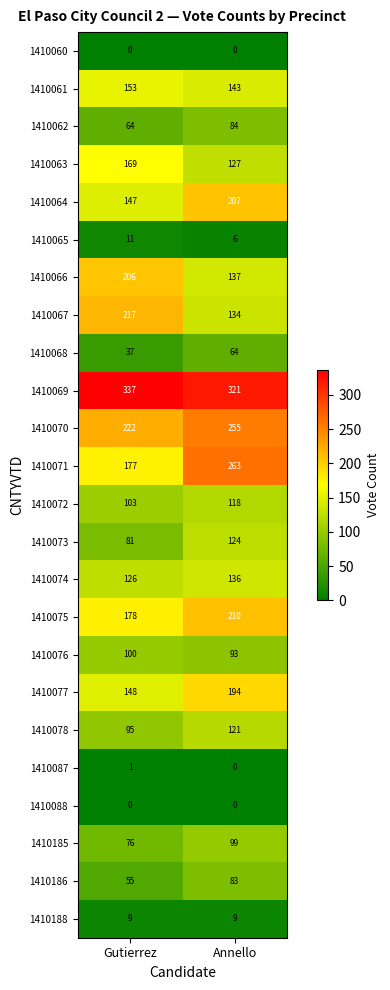

What is the difference between the 1410077 values at Gutierrez and Annello?

46